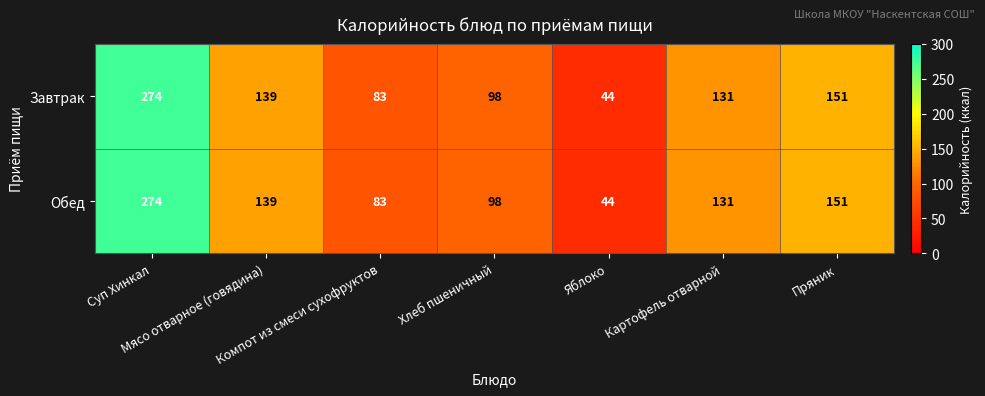

Which category has the lowest value across all series?

Яблоко